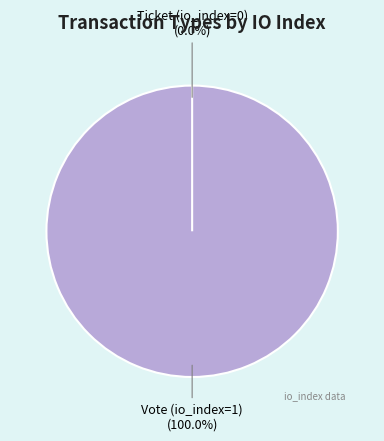

The Ticket (io_index=0) slice represents 1% of the pie. True or false?

False